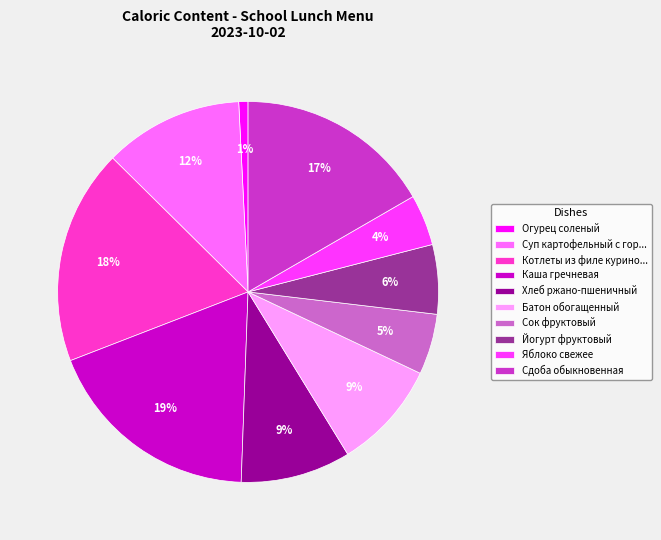

Count the number of slices in the pie.

10